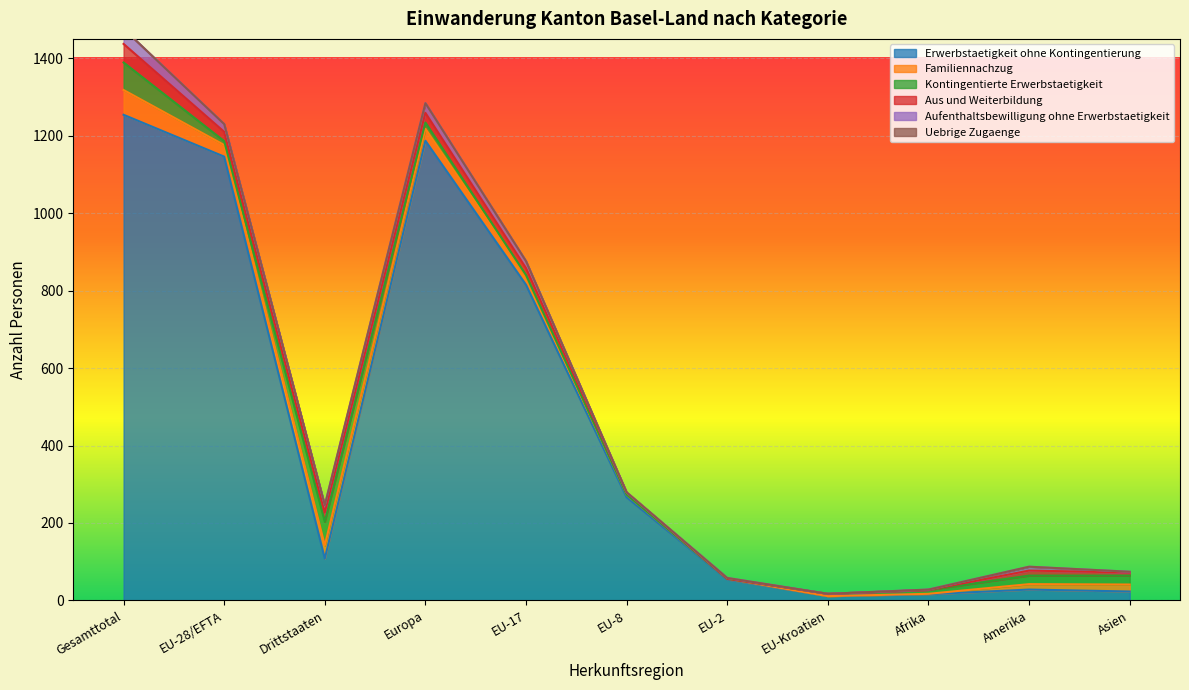

Which category has the highest value in the Aufenthaltsbewilligung ohne Erwerbstaetigkeit series?

Gesamttotal